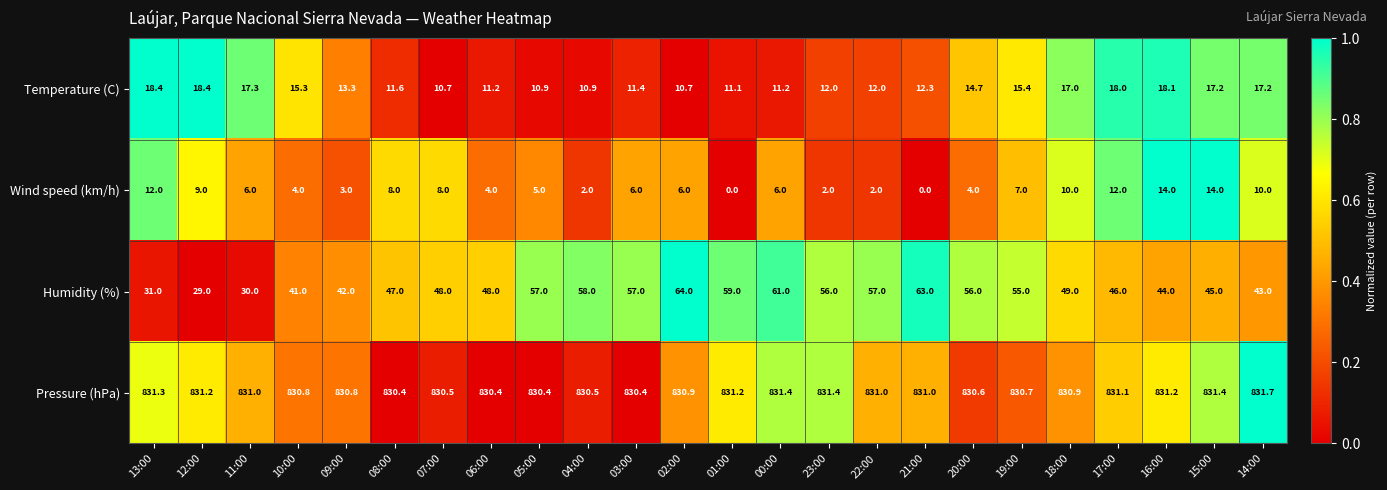

The Wind speed (km/h) series shows 8.0 at 08:00. True or false?

True